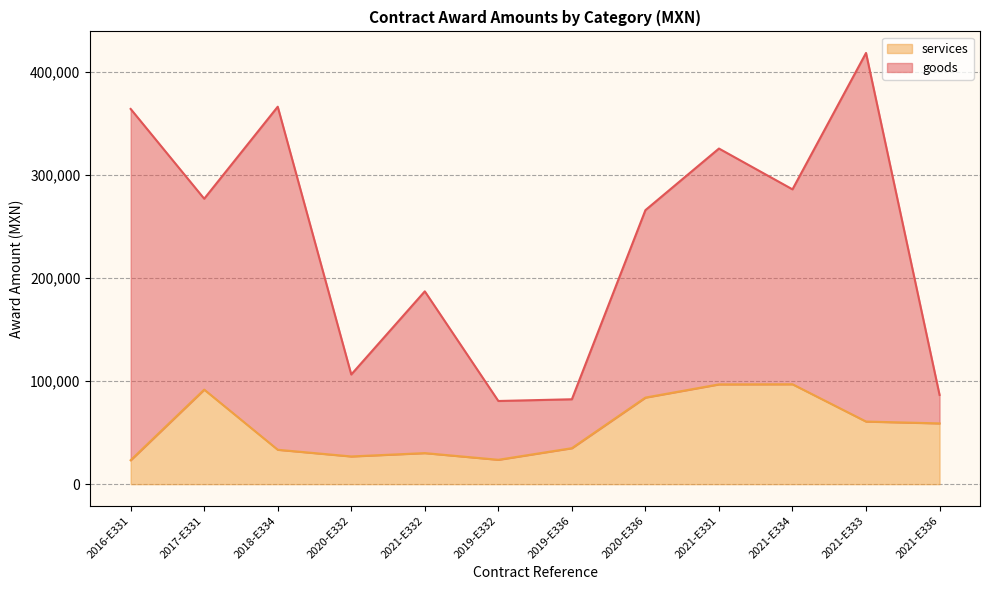

Reading left to right, what are all the values shown in this chart?

2016-E331=23220.0	2017-E331=91687.5	2018-E334=33367.5	2020-E332=26887.5	2021-E332=30127.5	2019-E332=23647.5	2019-E336=34900.0	2020-E336=83967.0	2021-E331=96775.0	2021-E334=96896.0	2021-E333=60723.0	2021-E336=58932.3